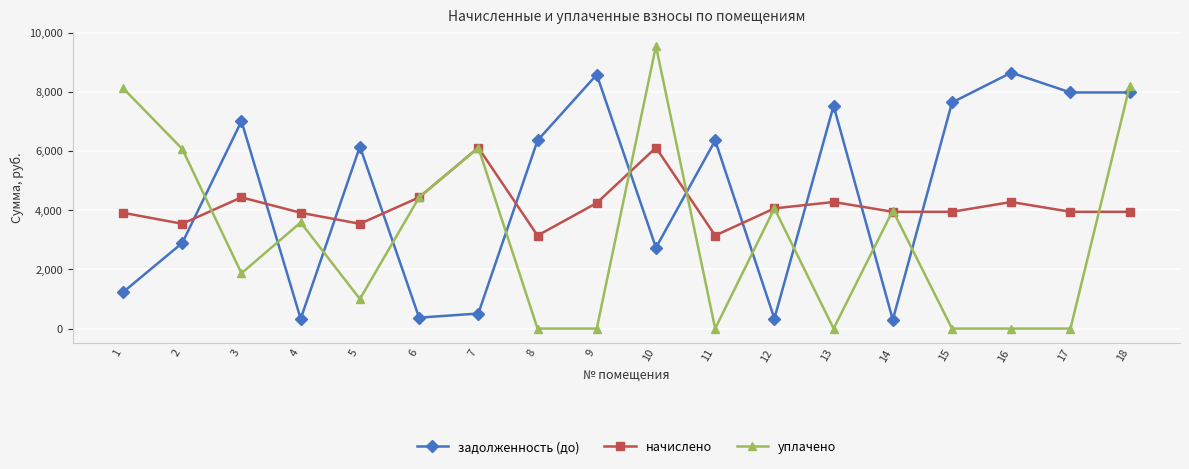

What is the spread (max minus min) of values at 1?

6899.6